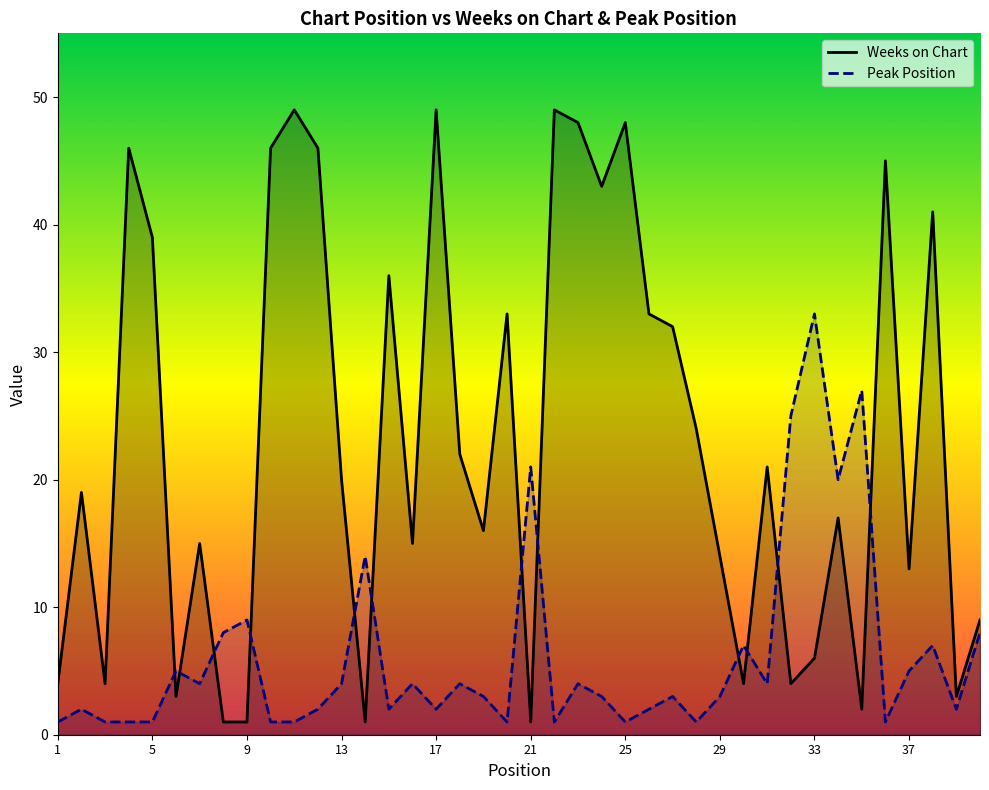

At which label does Peak Position first exceed 3?

6